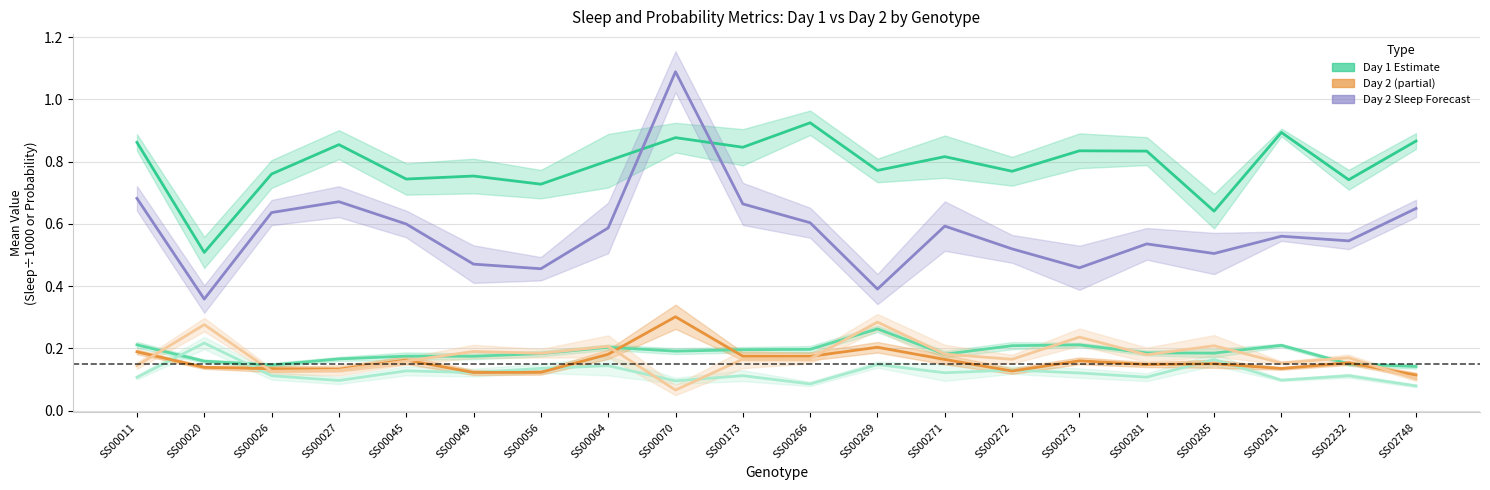

What is the minimum value for P(Wake) Day1?

0.1